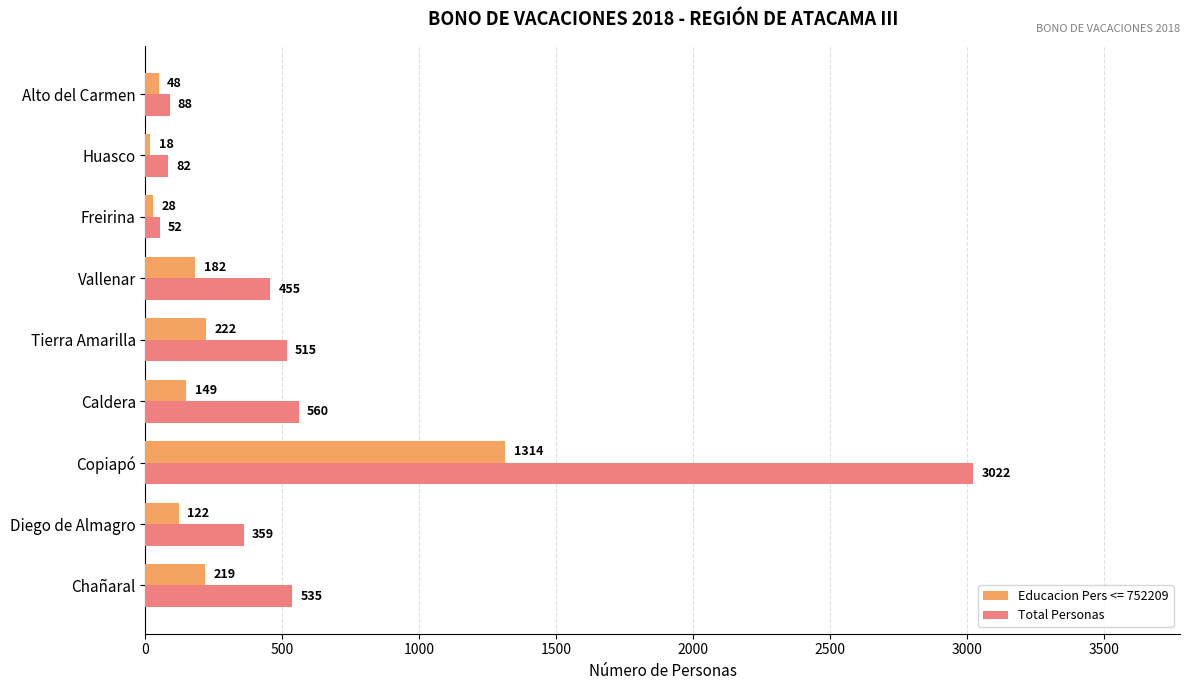

Which label corresponds to the smallest value in the chart?

Huasco